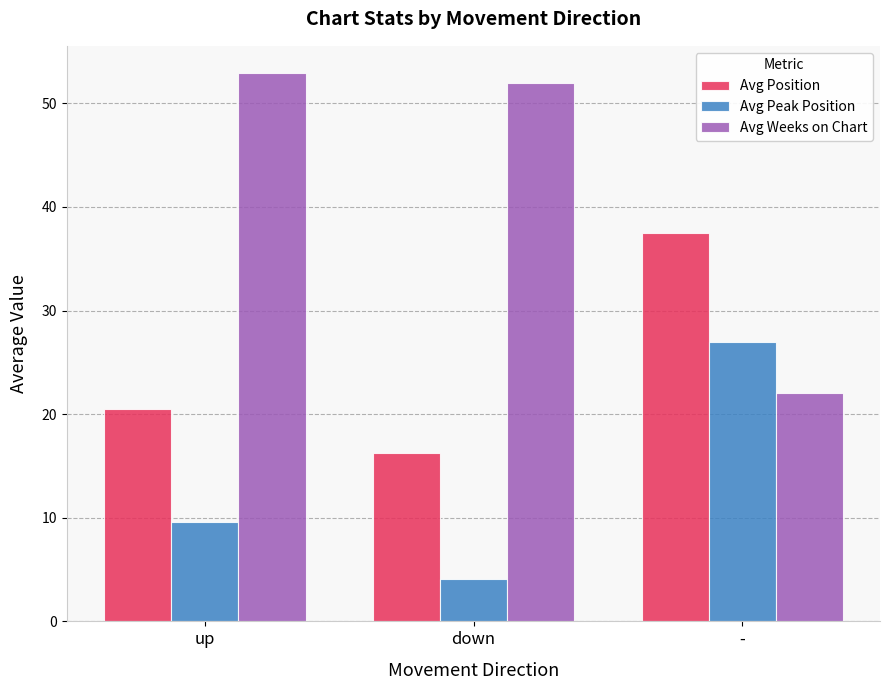

At up, list the series in order from smallest to largest.

Avg Peak Position, Avg Position, Avg Weeks on Chart